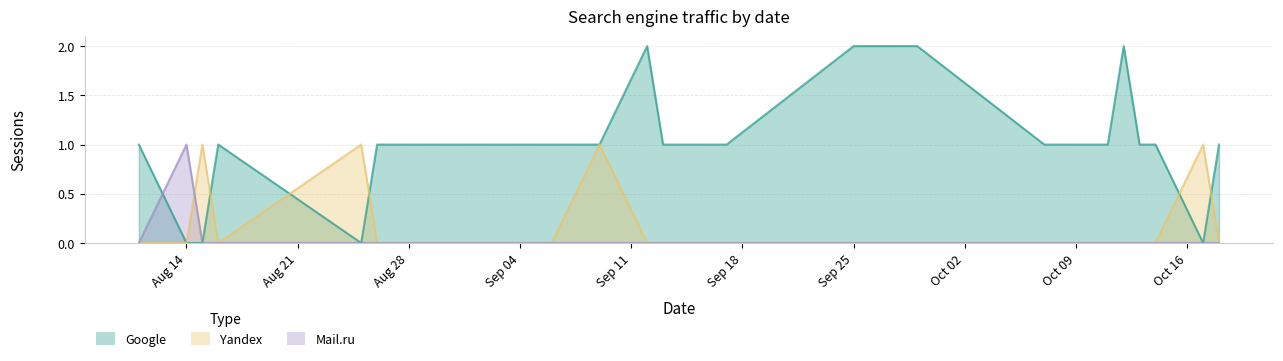

True or false: Google has more than 0 interior local peaks.

True